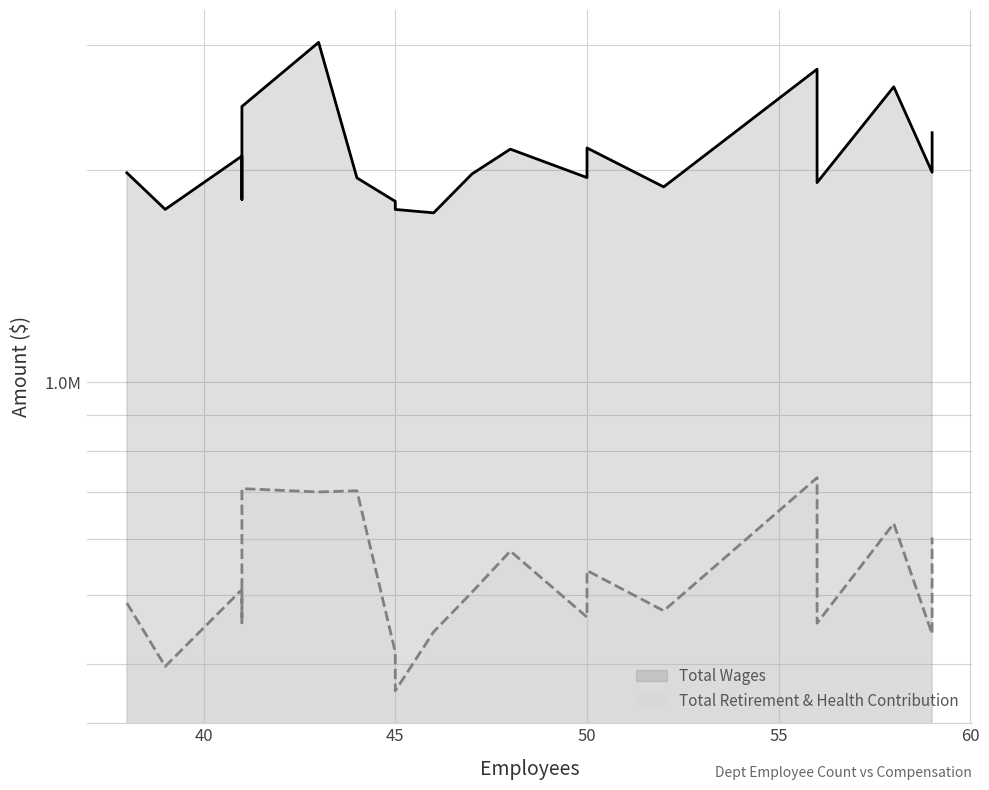

What is the value of the Total Wages point at the 2nd from the left?

1756920